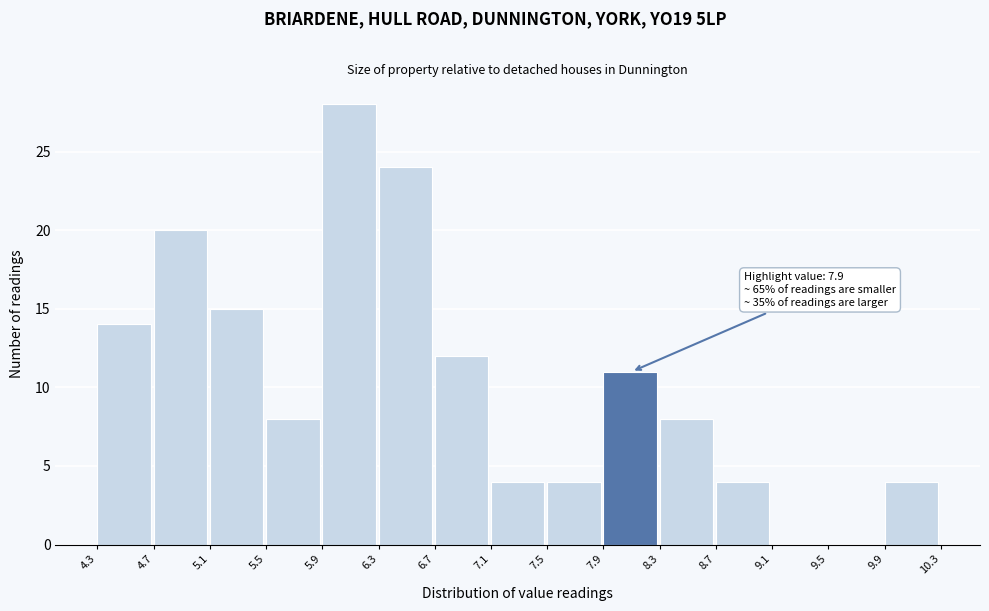

Over which range of the x-axis is the bar tallest?

5.9 to 6.3